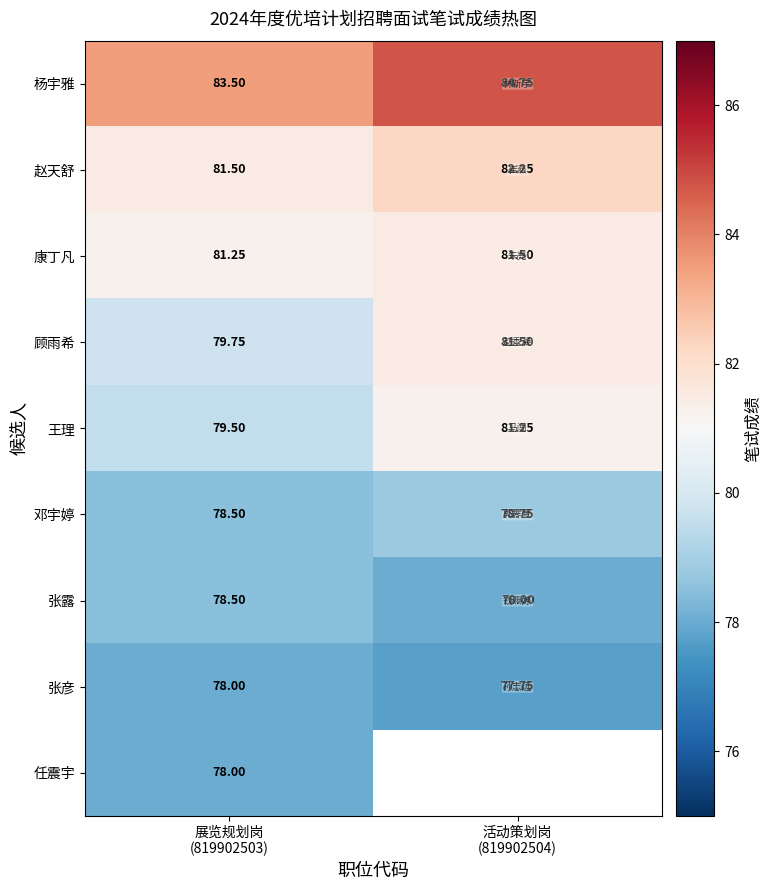

The 张彦 series shows 77.8 at 活动策划岗 (819902504). True or false?

True